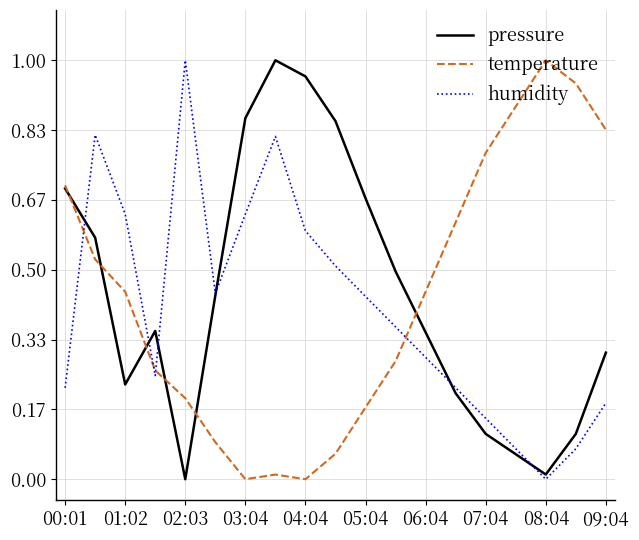

True or false: humidity and temperature intersect in this chart.

True